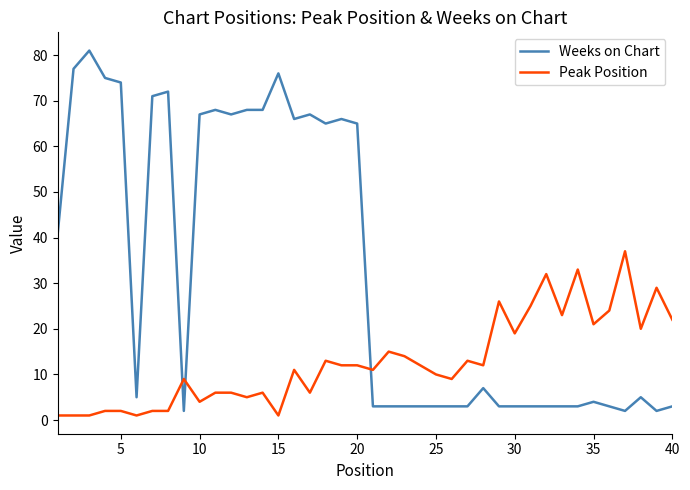

What is the difference between the maximum and minimum values in the Peak Position series?

36